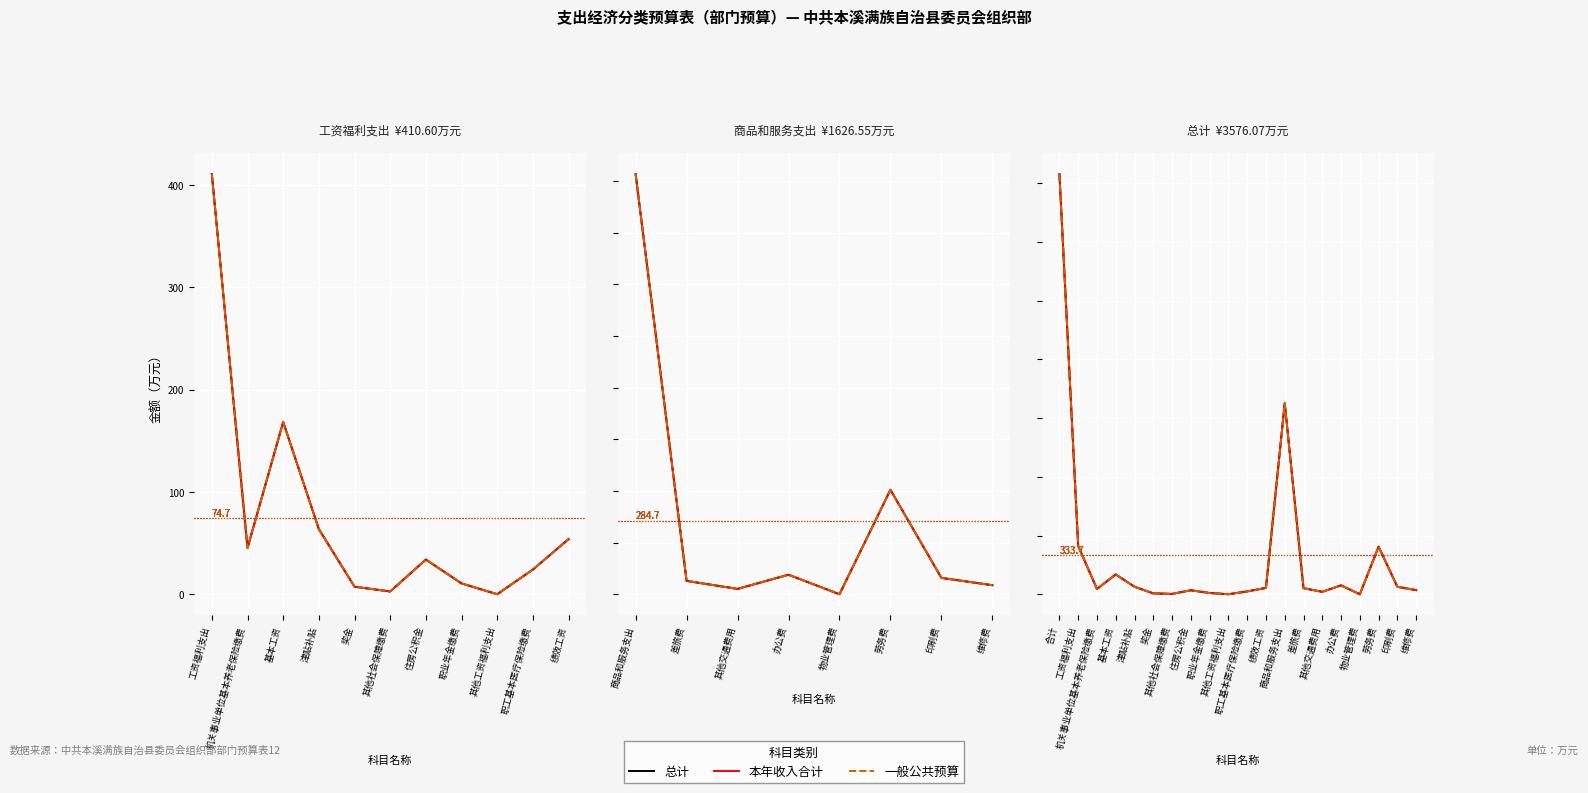

Which series has the largest range (max minus min)?

总计